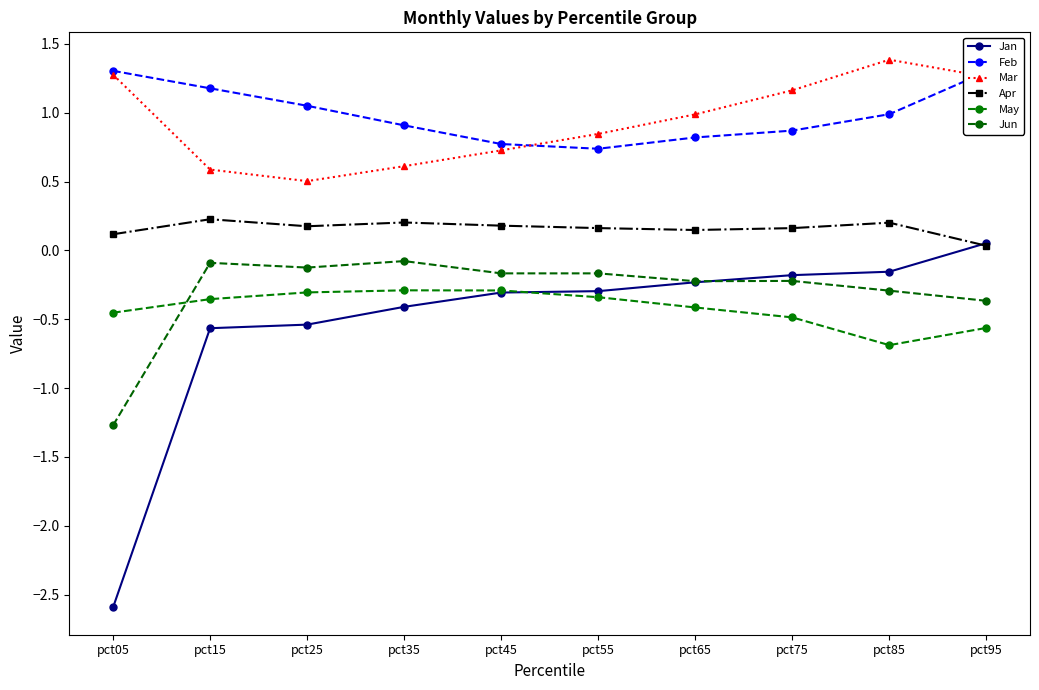

How many interior local peaks does the Mar series have?

1